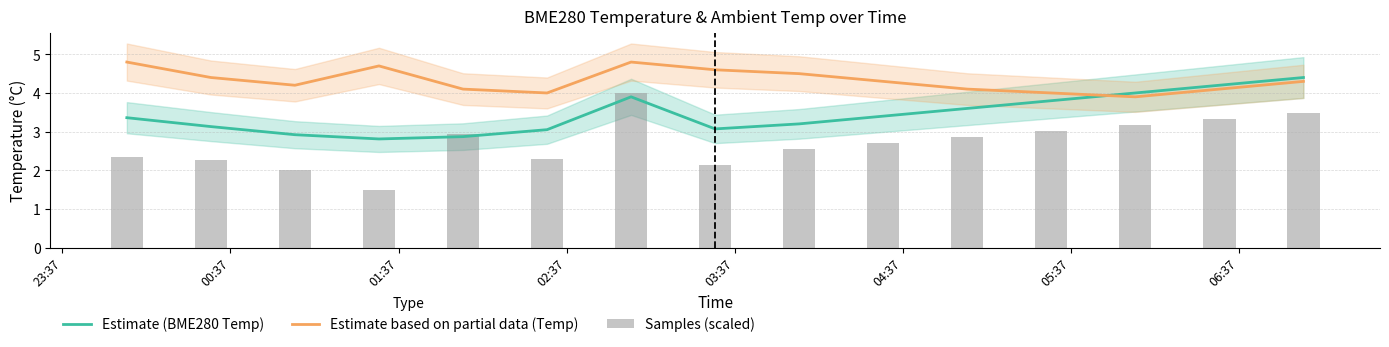

How many values in the Estimate based on partial data (Temp) series are below 4?

1